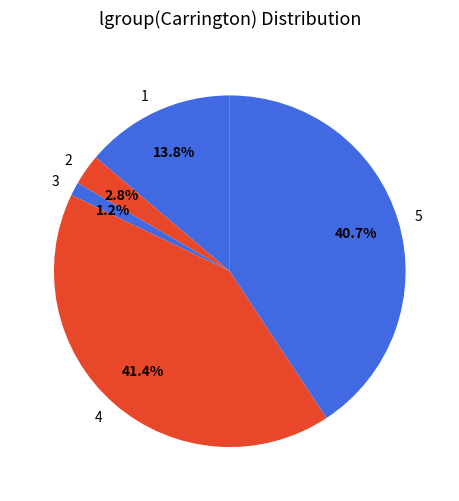

Which slice is the smallest?

3